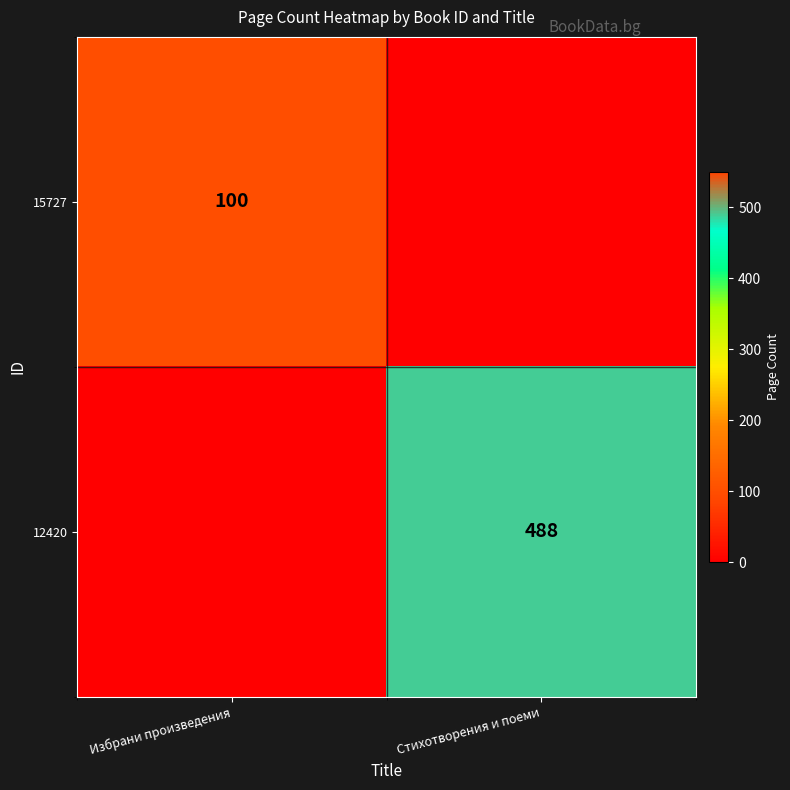

True or false: 15727 has a value of 155 at Избрани произведения.

False